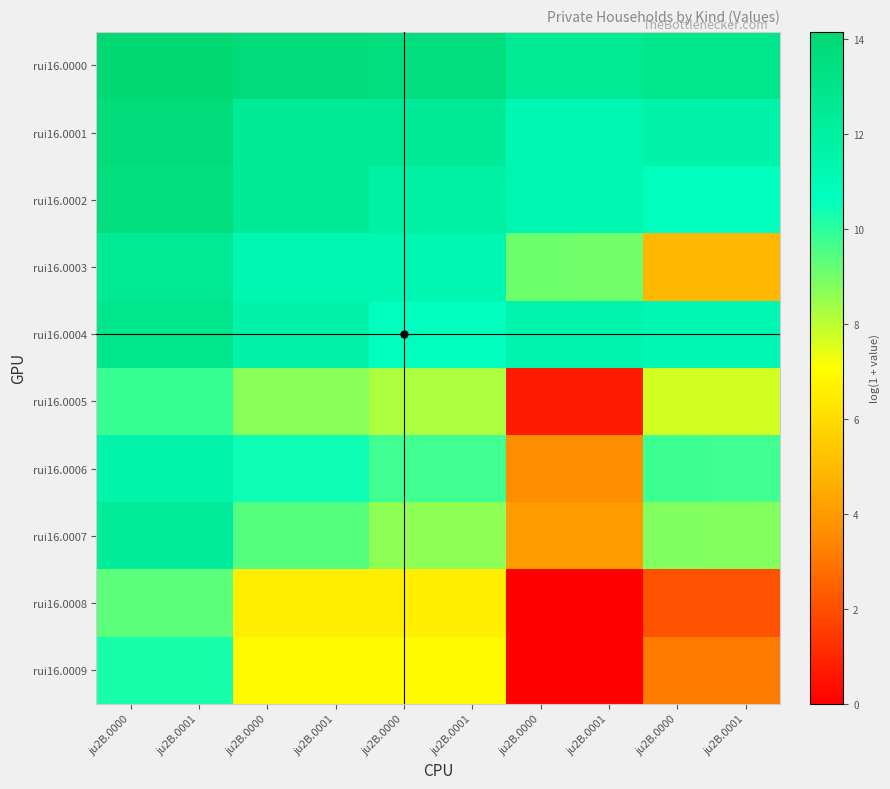

Which series has the widest spread of values?

rui16.0009